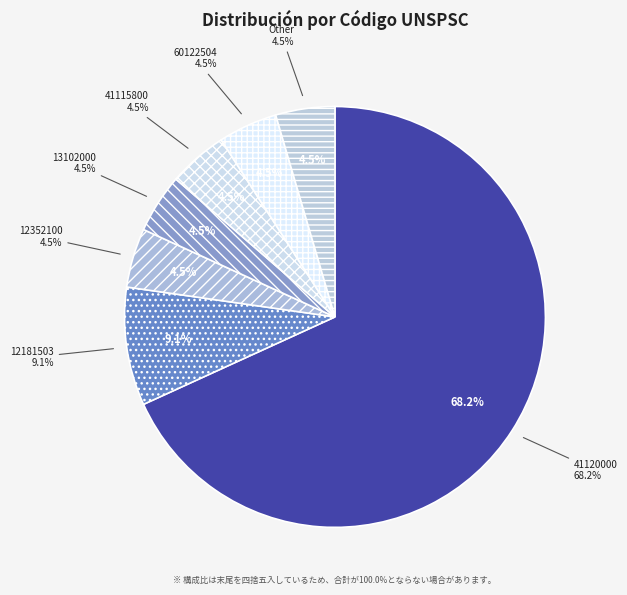

Which category has the biggest portion of the pie?

41120000